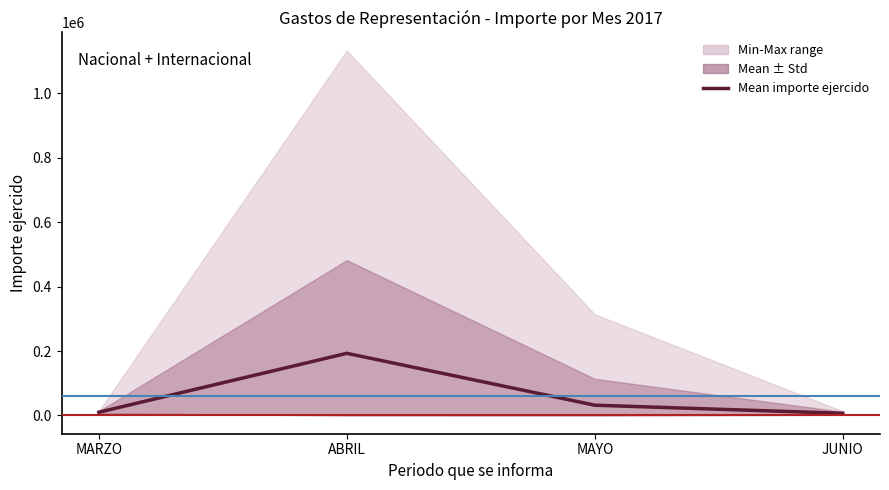

Rank the categories by value from highest to lowest.

ABRIL, MAYO, MARZO, JUNIO